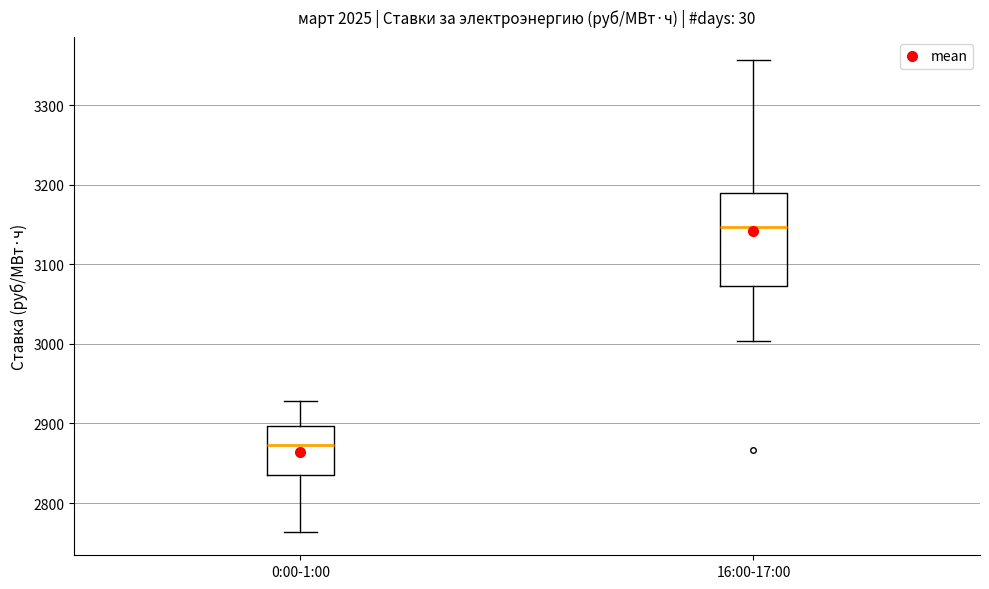

Where is the upper edge of the box for 16:00-17:00 on the y-axis? The values are not printed on the chart, so give them approximately, as read against the axis.

3190